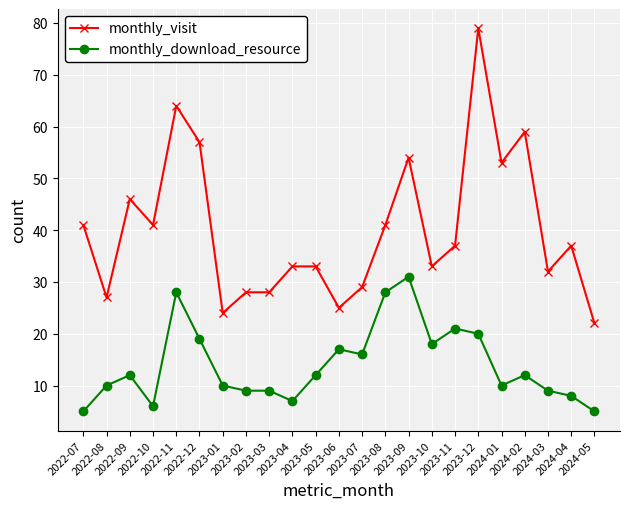

Is it true that monthly_download_resource equals 38 at 2022-11?

False